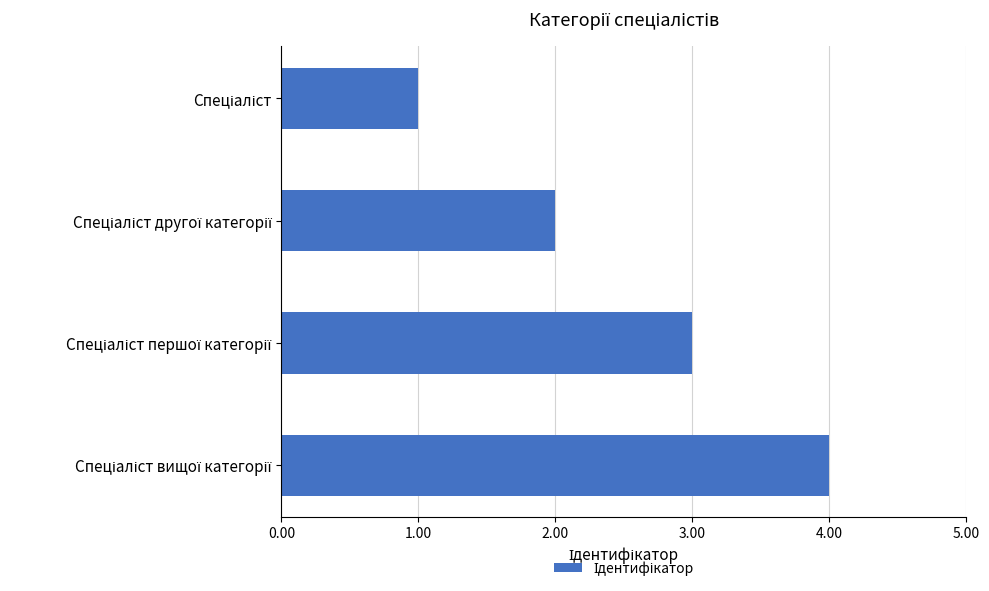

Are the bars grouped side by side (vs. stacked)?

No